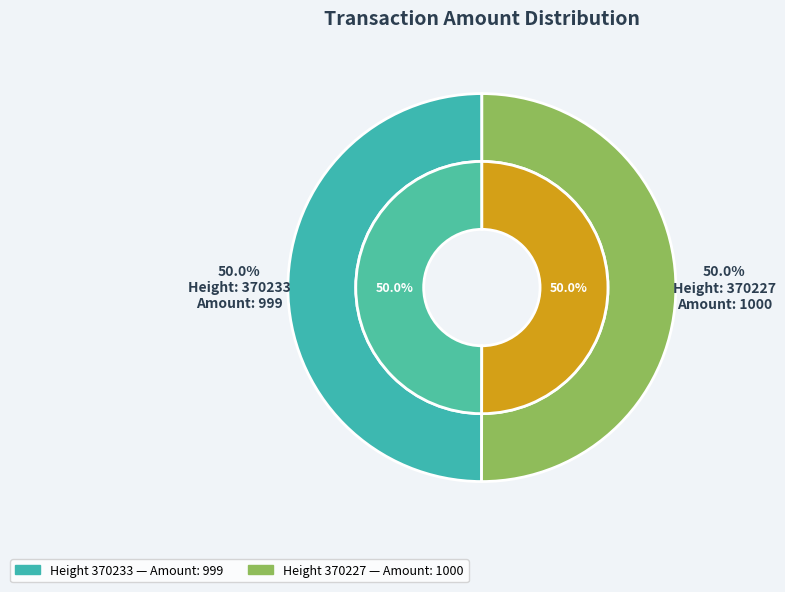

Rank the categories by value from lowest to highest.

370233, 370227